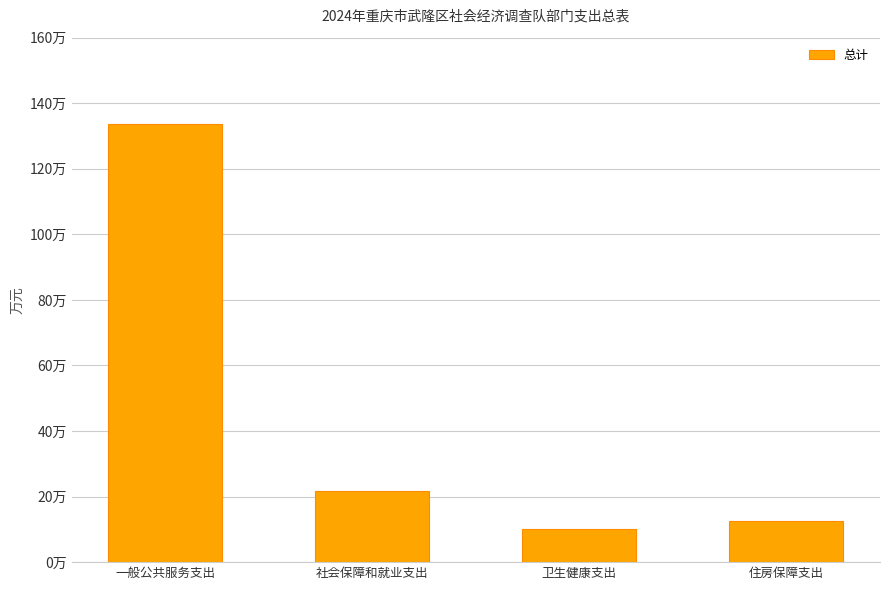

Is it true that the value at 社会保障和就业支出 is 29.9?

False